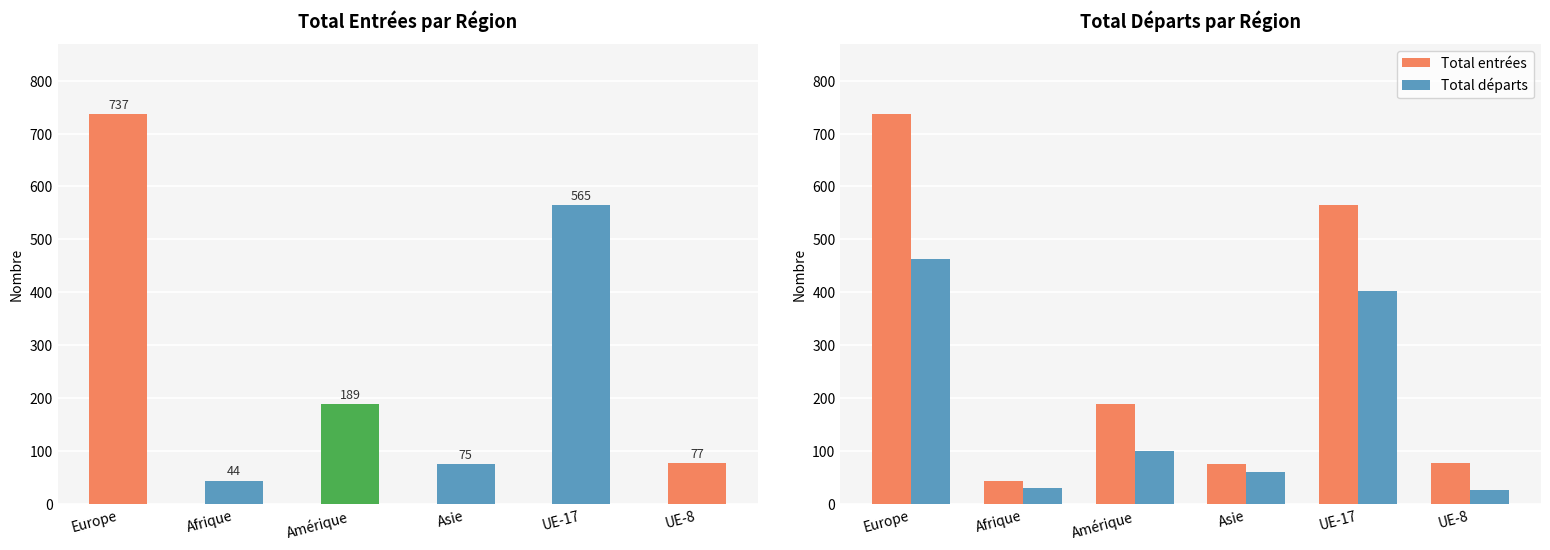

Reading left to right, what are all the values shown in this chart?

Total entrées: 737	44	189	75	565	77
Total départs: 463	29	100	61	402	26